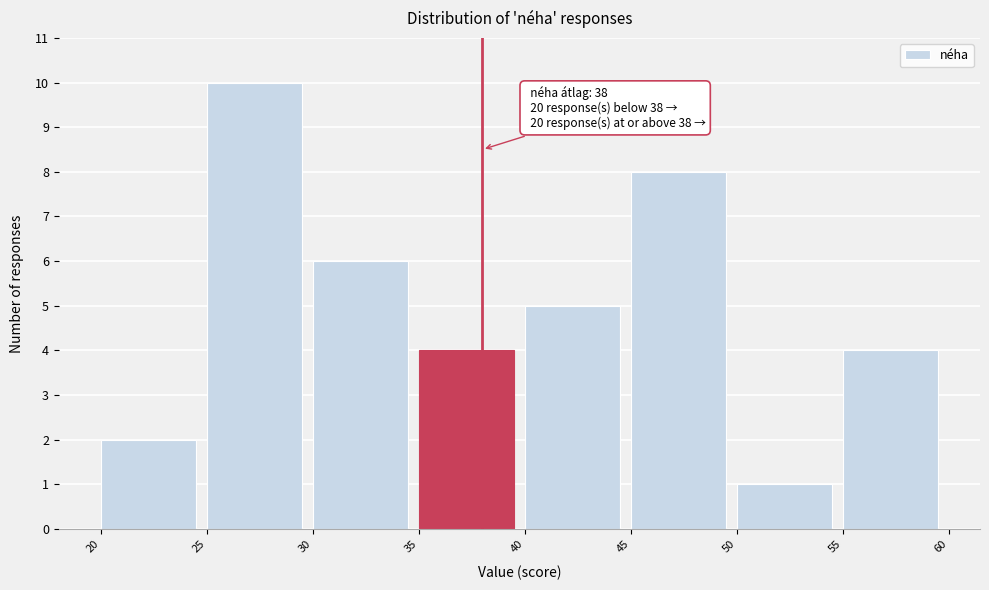

Over which range of the x-axis is the bar tallest?

25 to 30